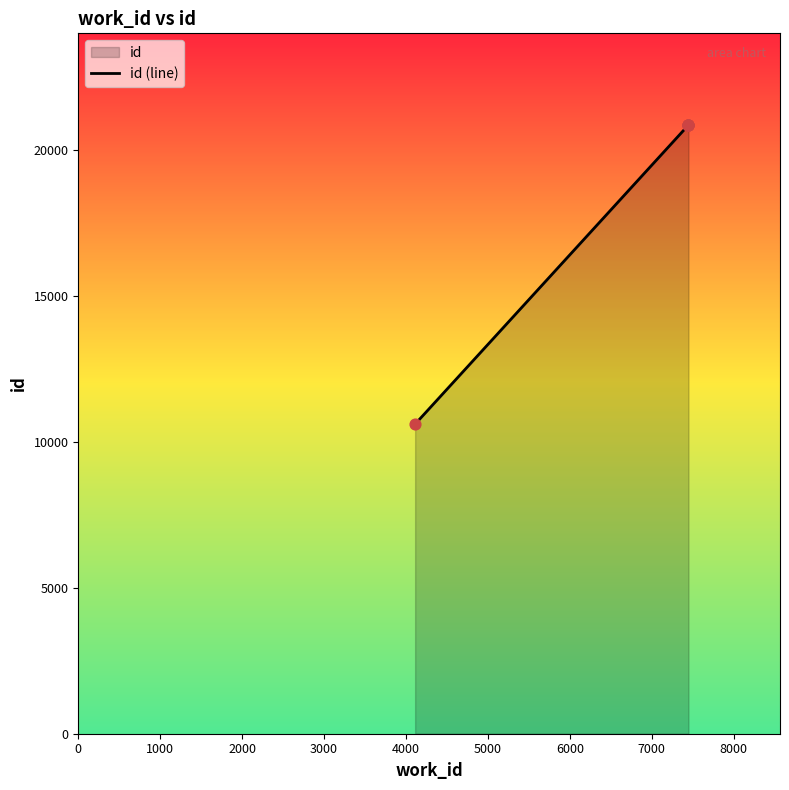

Approximately how many times larger is the value at 2000 compared to 4000?

1.0